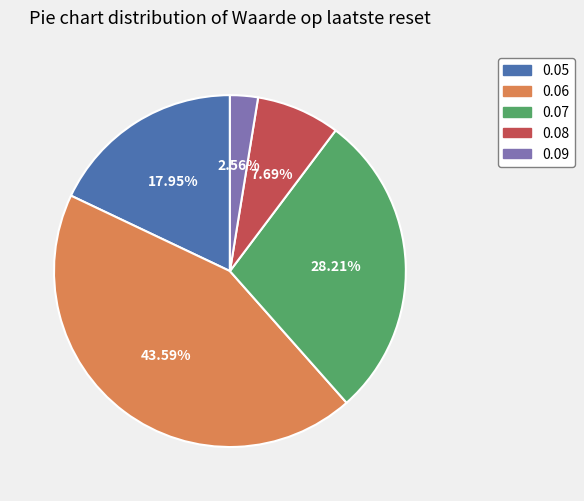

Rank the categories by value from lowest to highest.

0.09, 0.08, 0.05, 0.07, 0.06